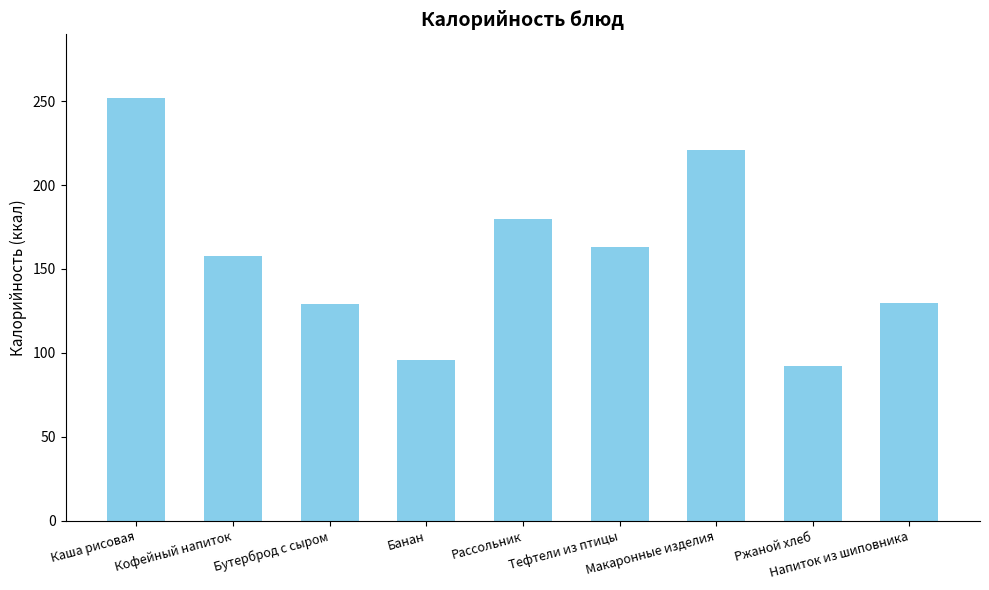

What is the difference between the second highest and minimum values?

129